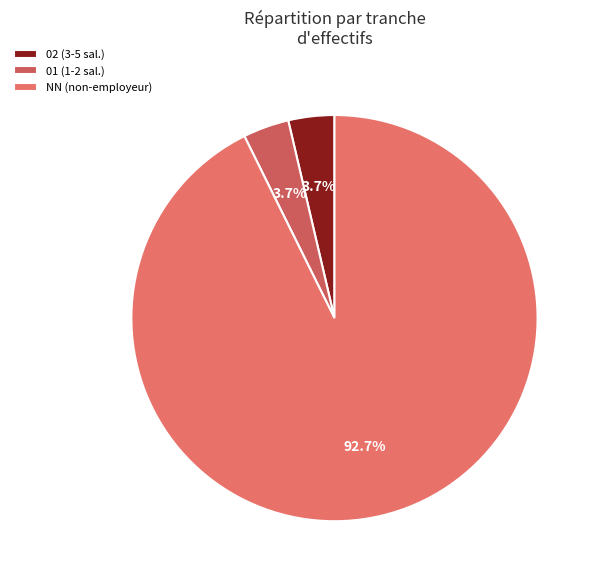

Which category has the biggest portion of the pie?

NN (non-employeur)